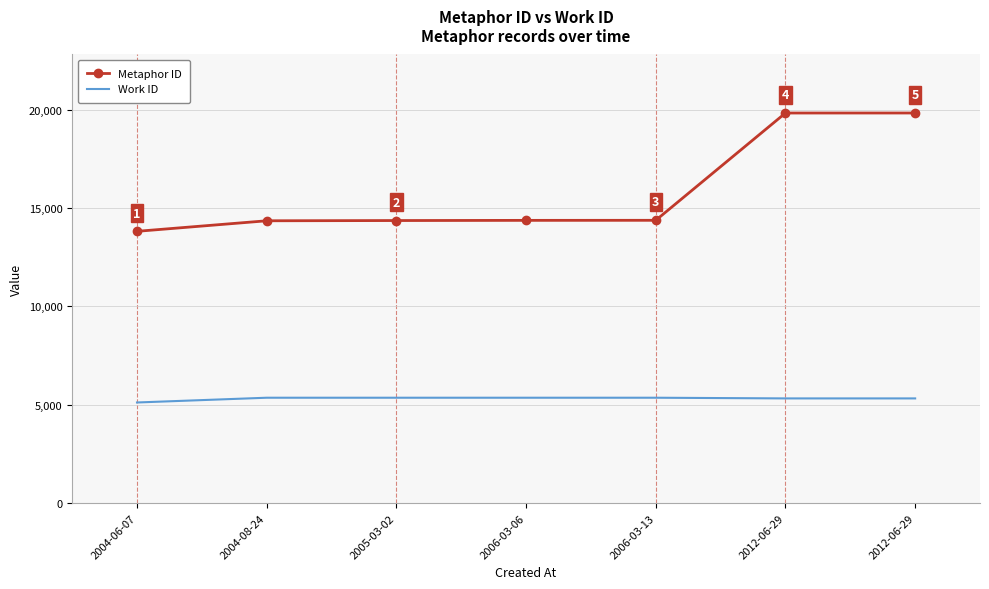

True or false: Metaphor ID has more than 1 interior local peaks.

False